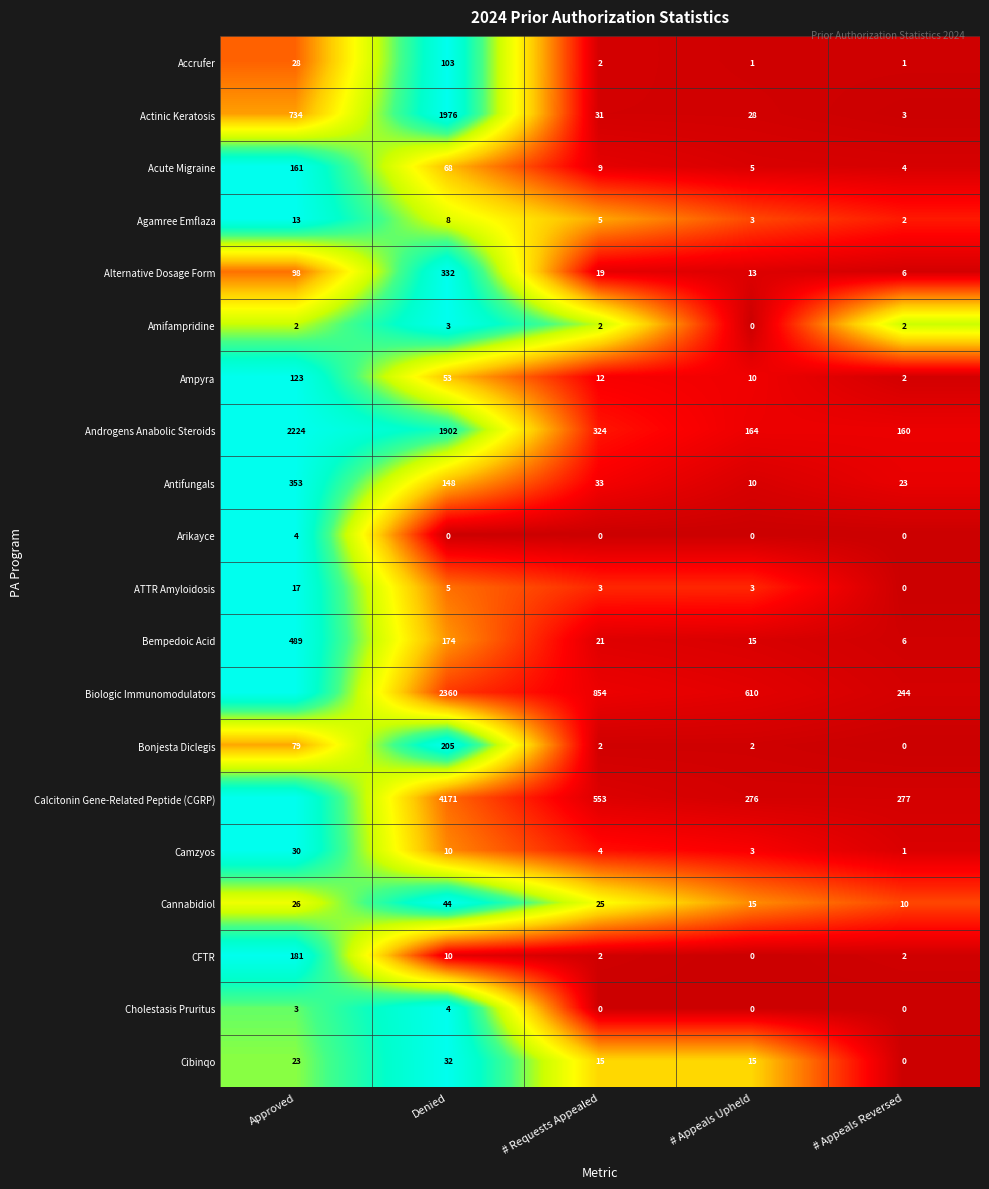

Which label corresponds to the largest value in the chart?

Denied